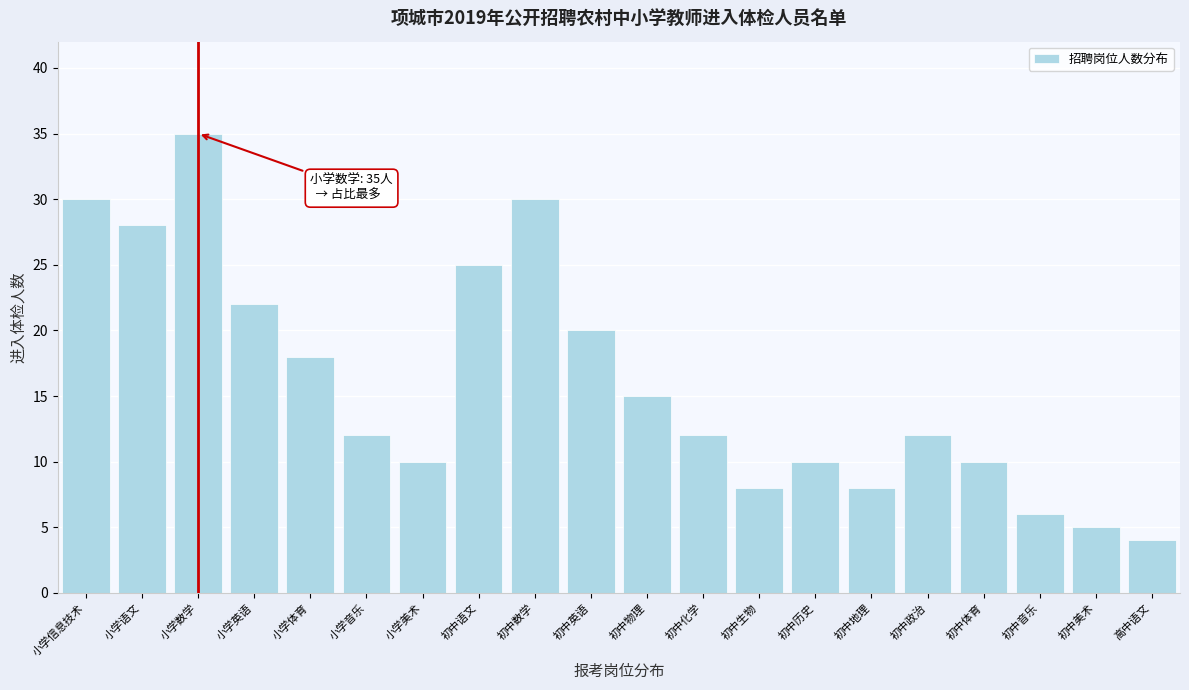

Reading left to right, what are all the values shown in this chart?

30	28	35	22	18	12	10	25	30	20	15	12	8	10	8	12	10	6	5	4